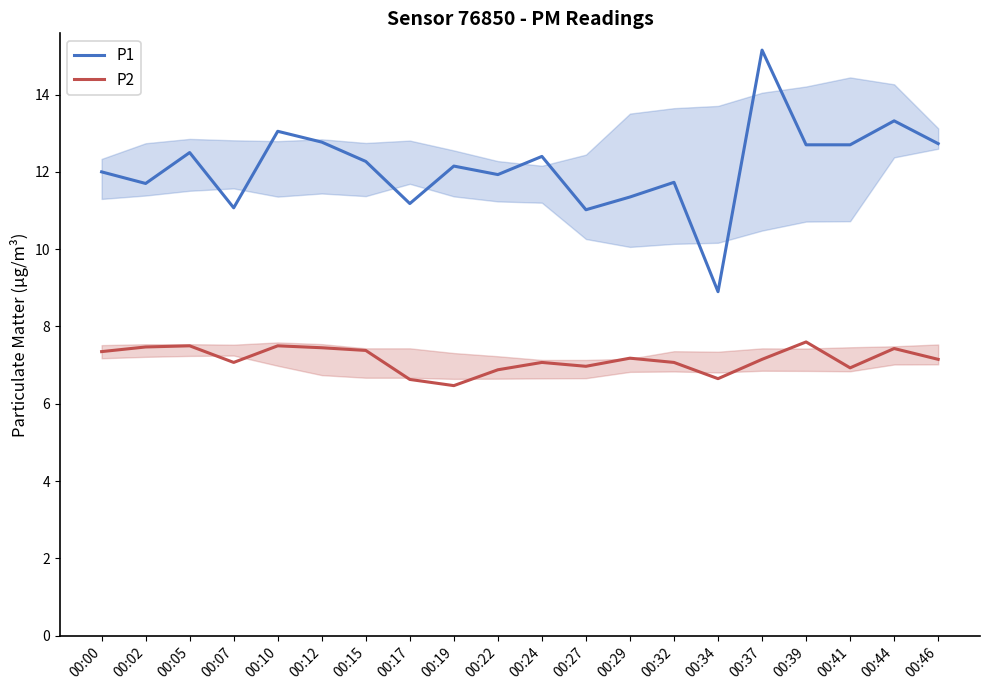

How many interior local valleys does the P1 series have?

6